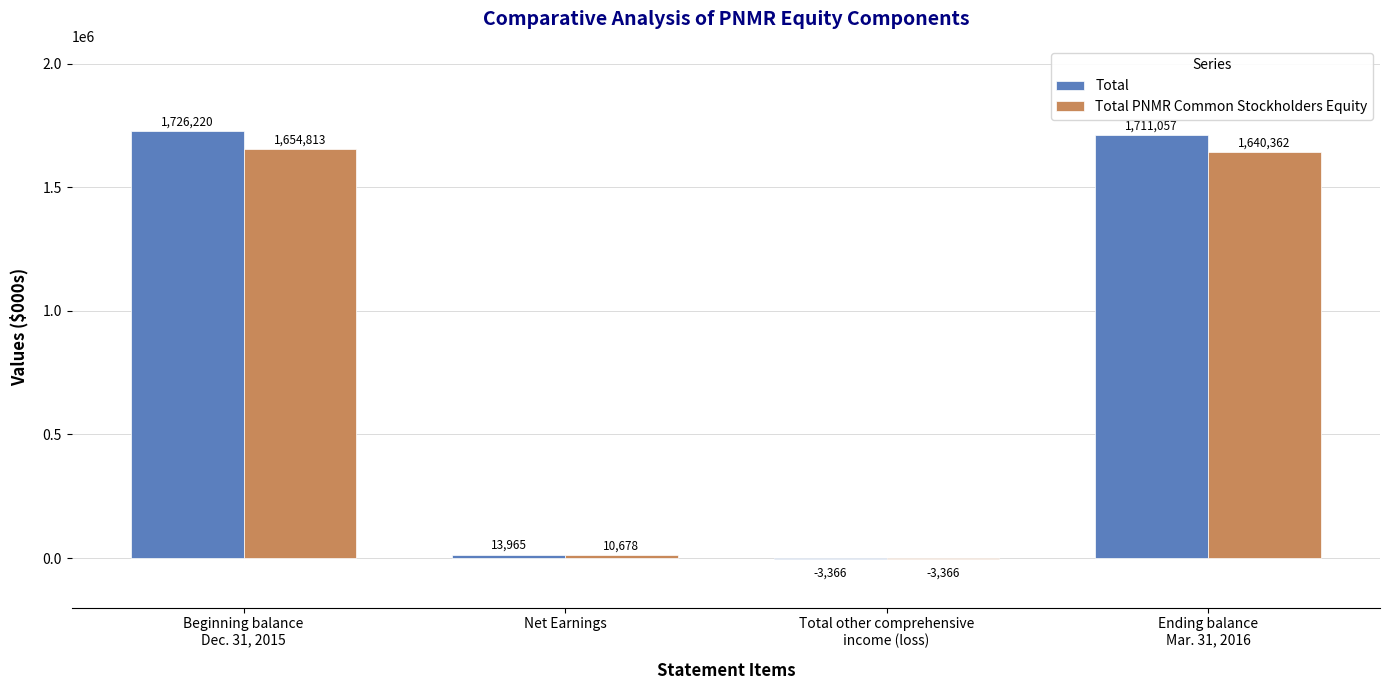

How many data points does each series have?

4